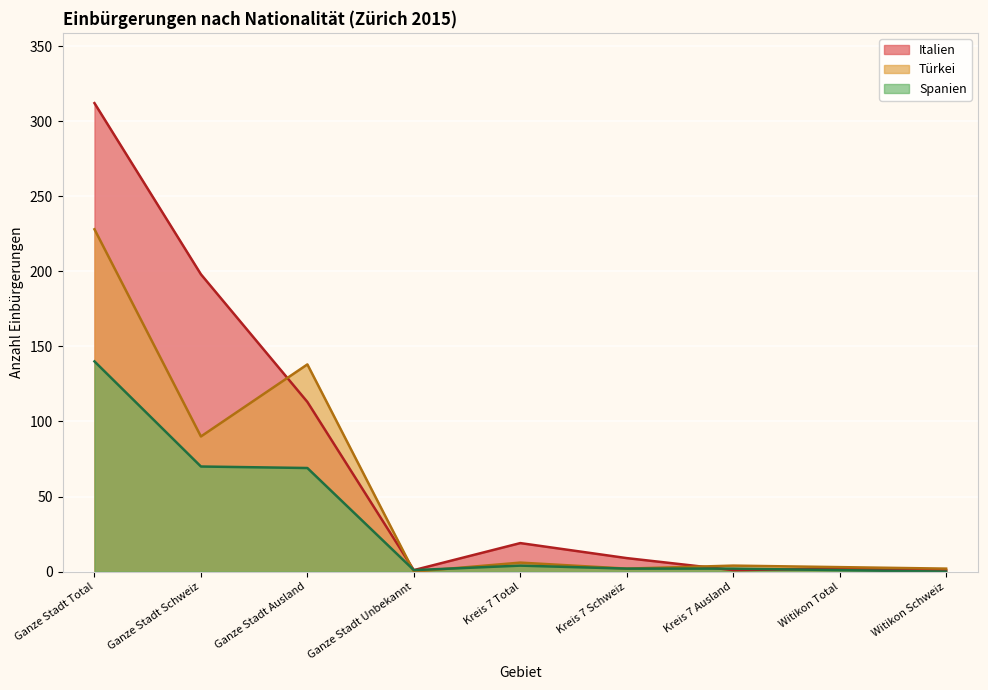

At which category does Italien reach its first local peak?

Kreis 7 Total